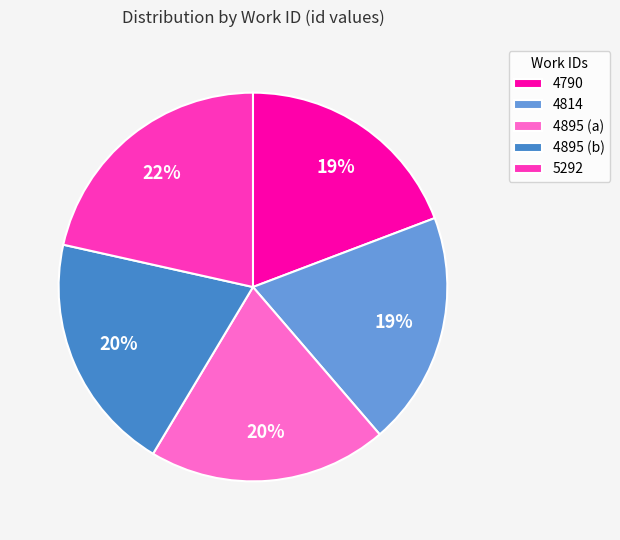

Is it true that 5292 is 30% of the pie?

False